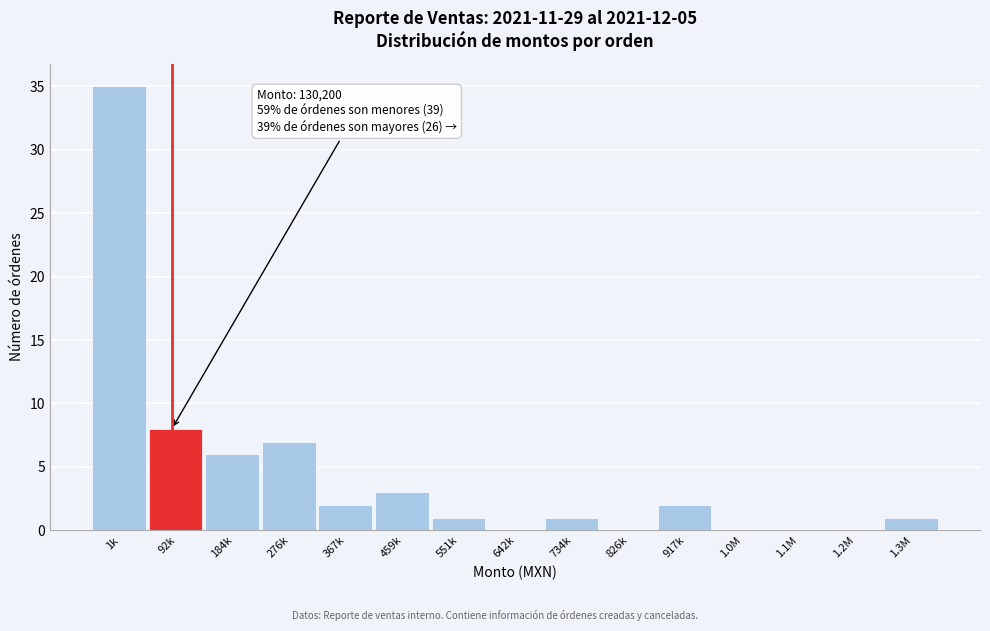

Reading left to right, transcribe all the data shown in this chart.

1k=35	92k=8	184k=6	276k=7	367k=2	459k=3	551k=1	642k=0	734k=1	826k=0	917k=2	1.0M=0	1.1M=0	1.2M=0	1.3M=1